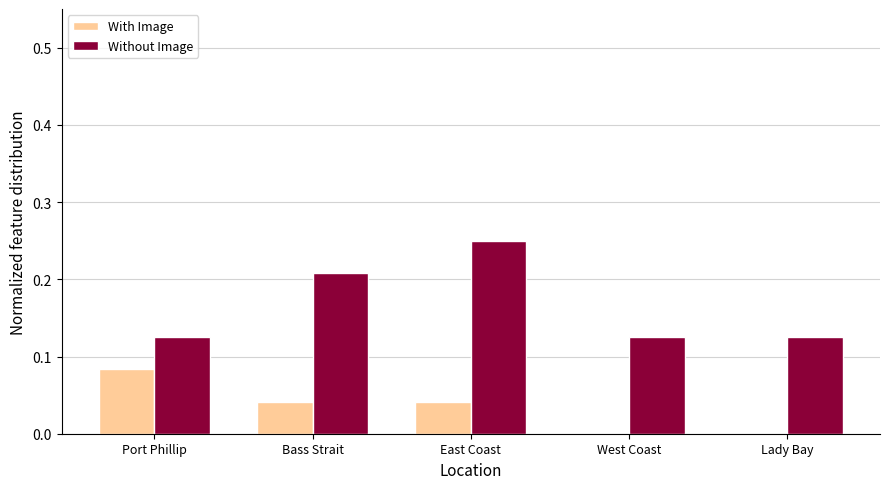

The Without Image series shows 0.1 at Bass Strait. True or false?

False